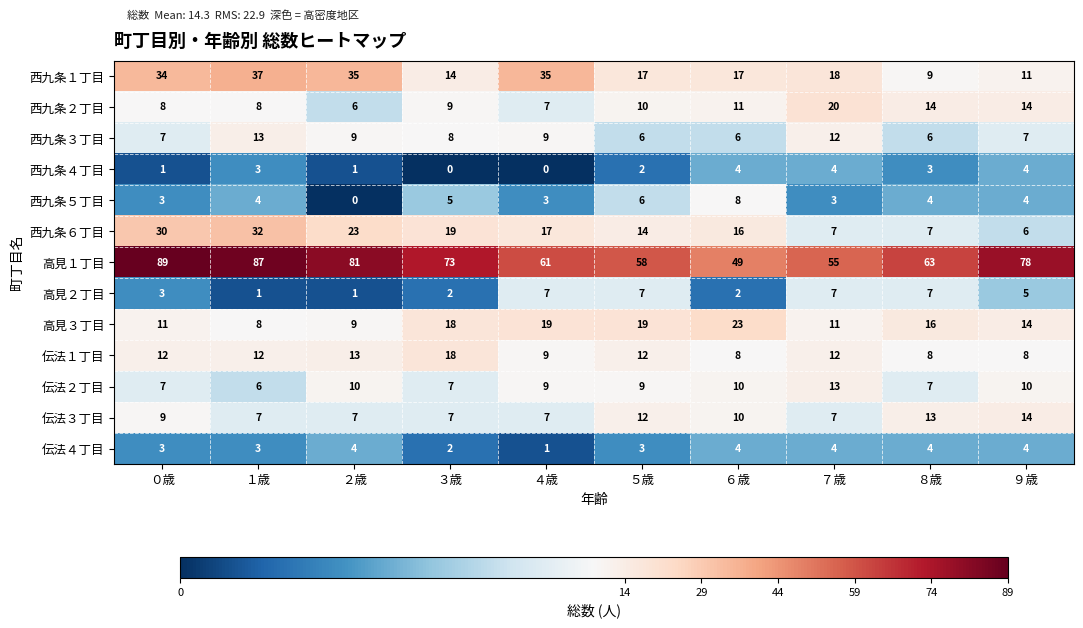

The value of 高見１丁目 at ９歳 is 78. True or false?

True